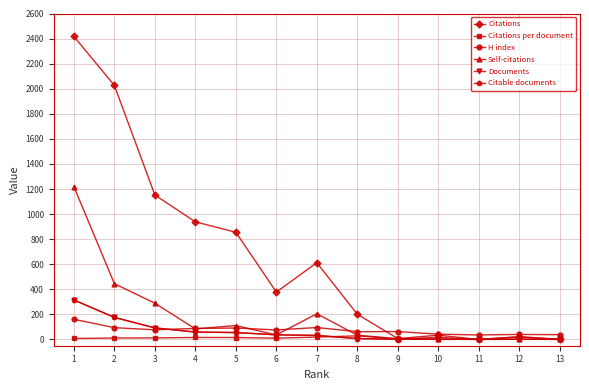

Between 4 and 6, which series saw the biggest shift?

Citations